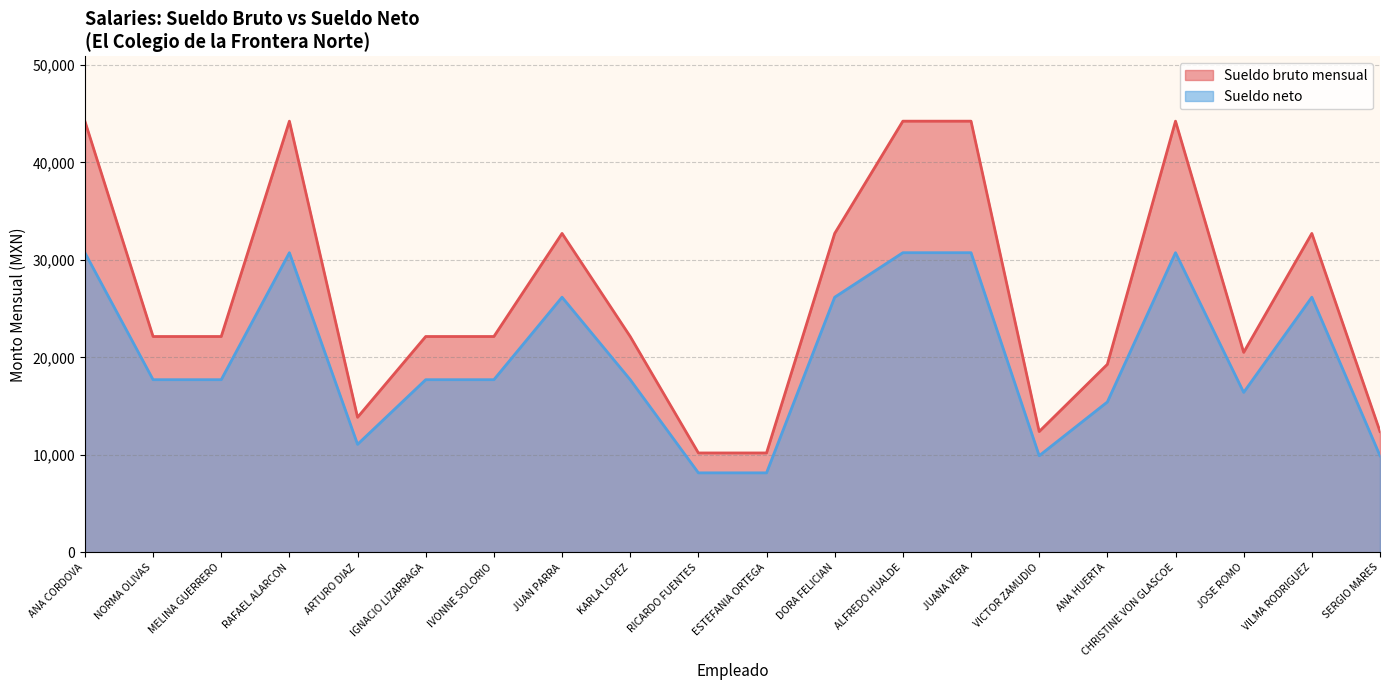

Is it true that Sueldo bruto mensual equals 68336.4 at JUANA VERA?

False